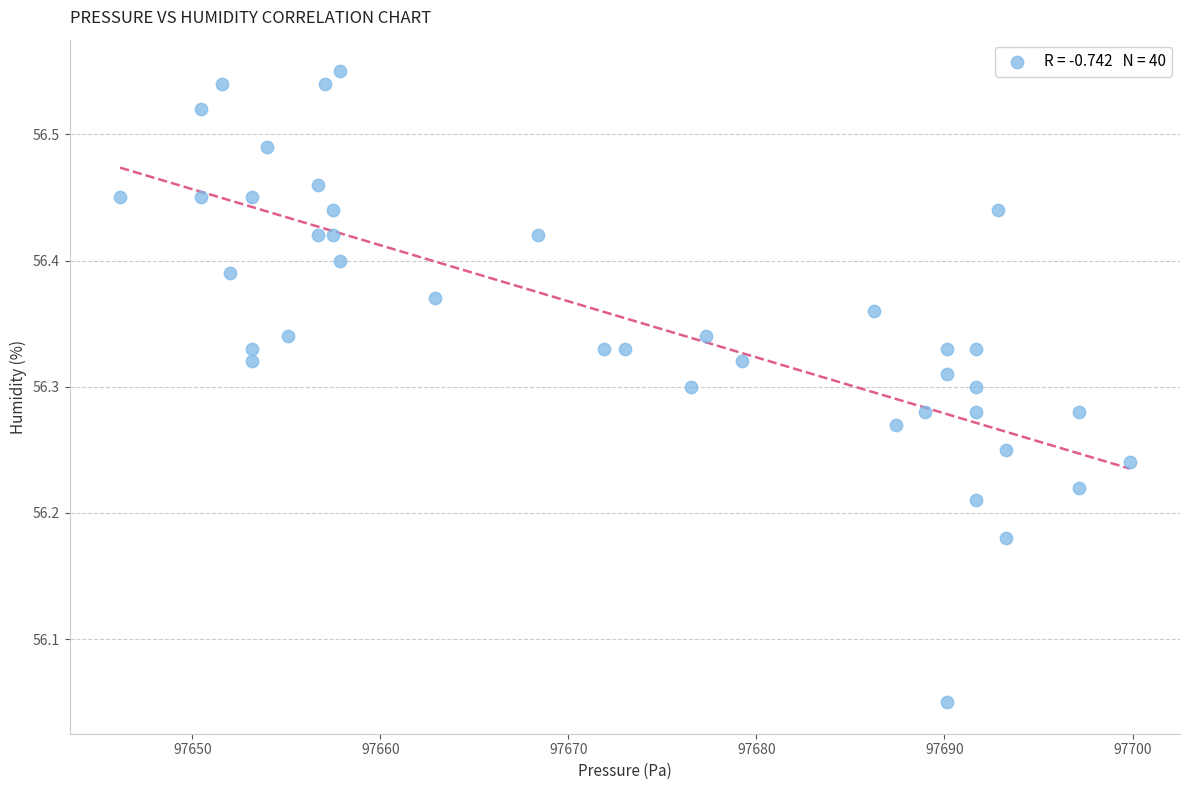

What is the range of X values (max minus min)?

53.7